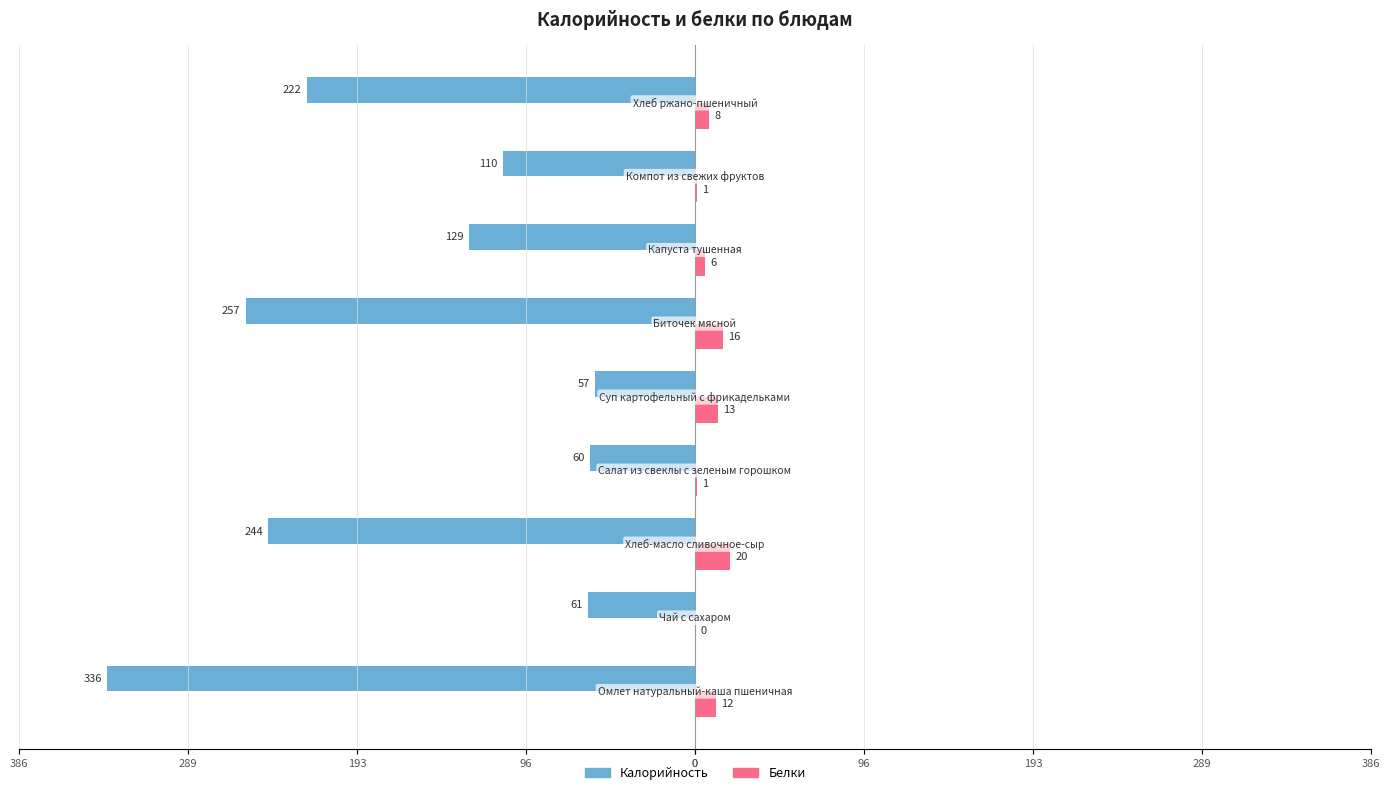

What are all the series names shown in the legend?

Калорийность, Белки